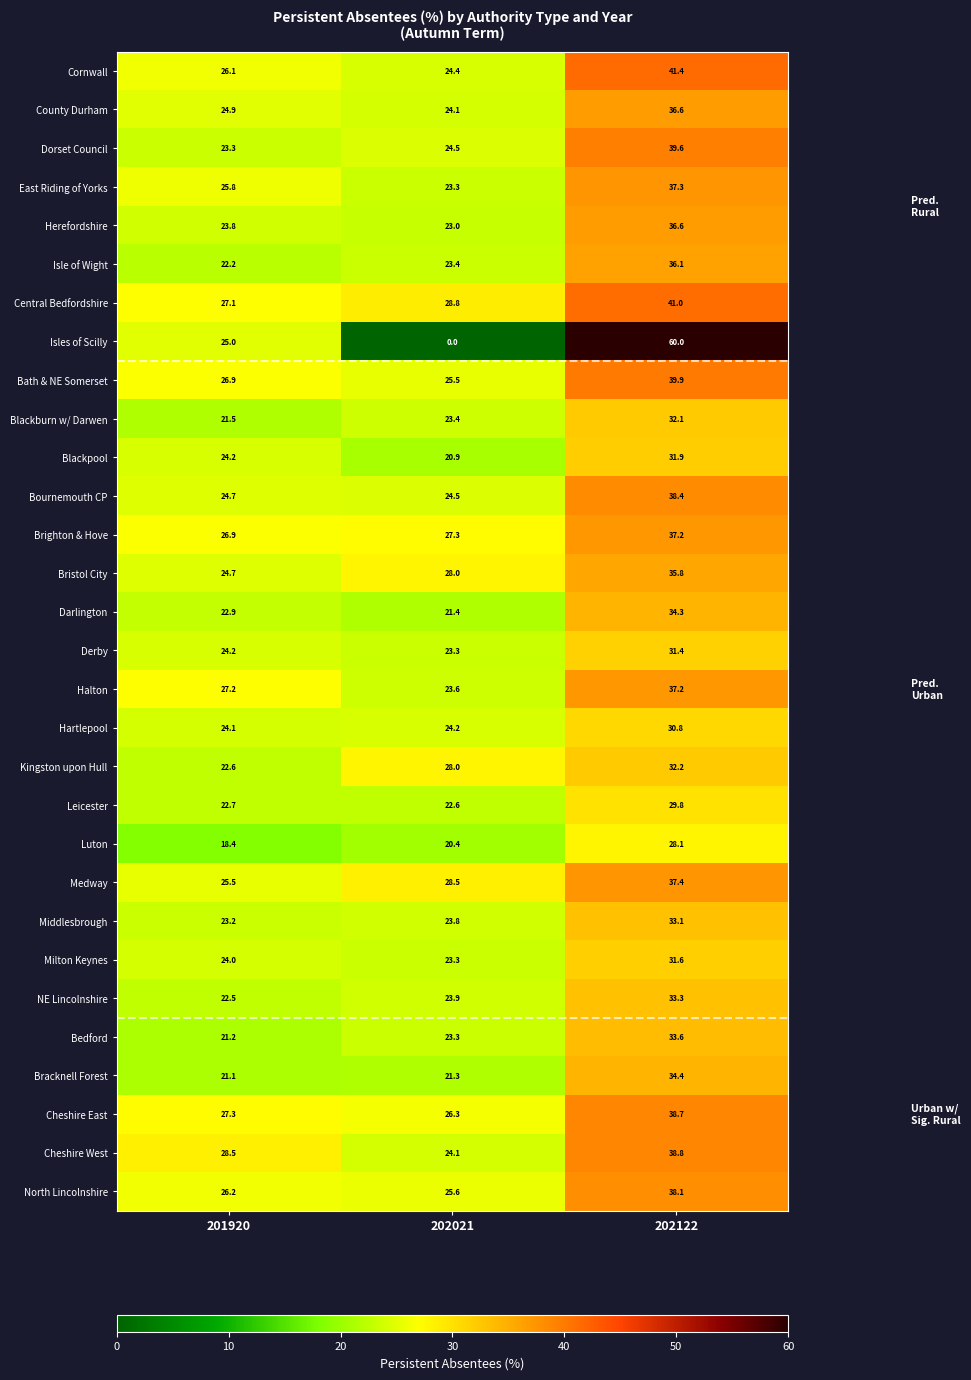

Is it true that Bath & NE Somerset equals 39.9 at 202122?

True